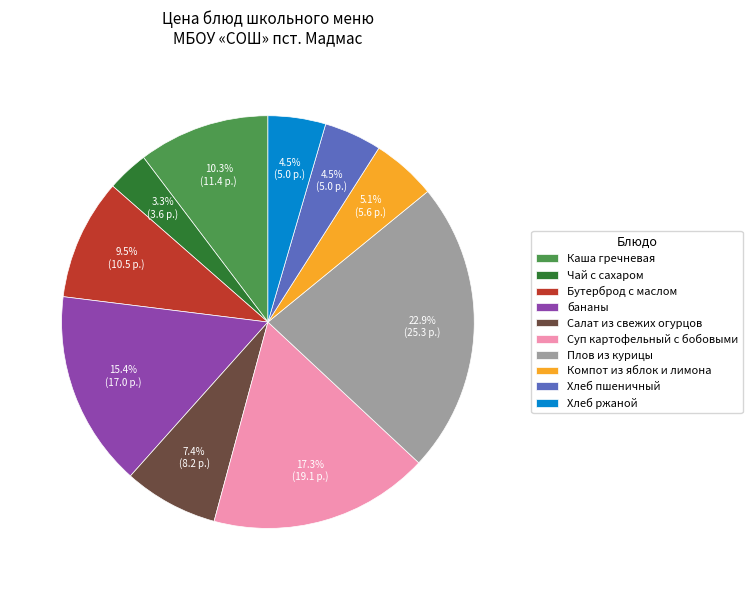

What is the total percentage of Компот из яблок и лимона and Каша гречневая?

15.4%